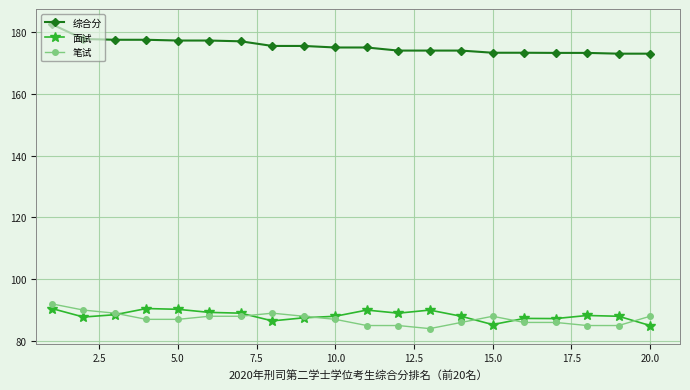

What is the minimum value shown in the chart?

84.0